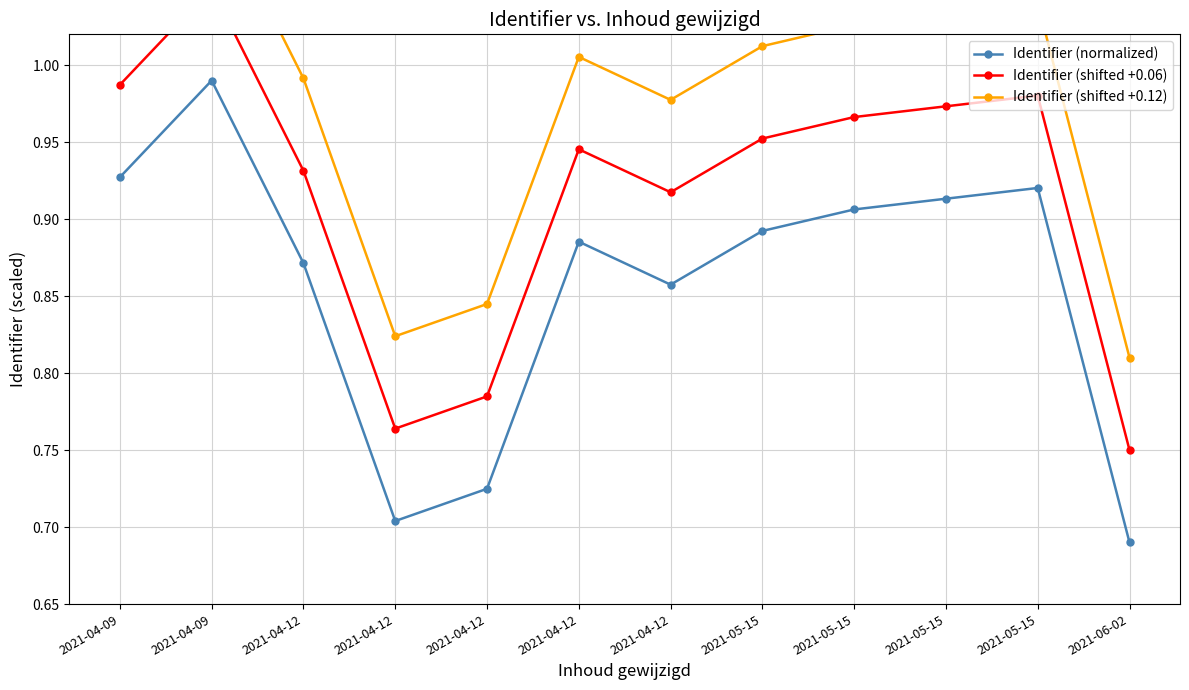

True or false: Identifier (shifted +0.06) and Identifier (normalized) intersect in this chart.

False